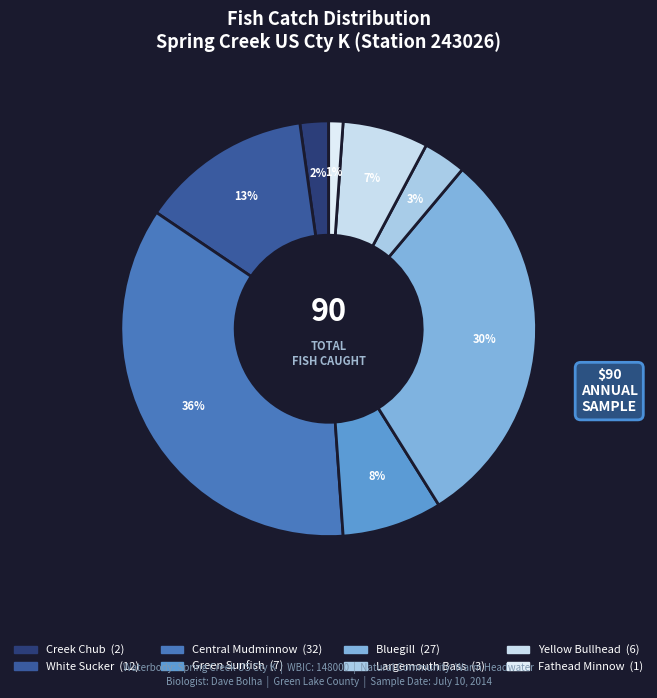

What is the total percentage of Bluegill and Central Mudminnow?

65.6%